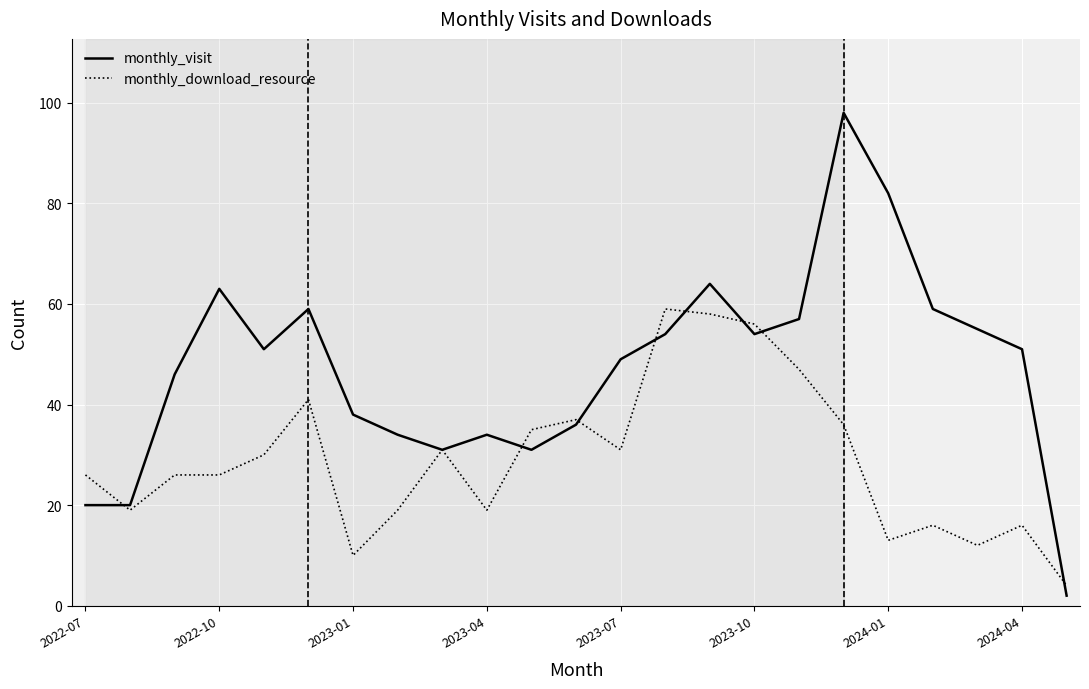

Which series has the largest total across all categories?

monthly_visit